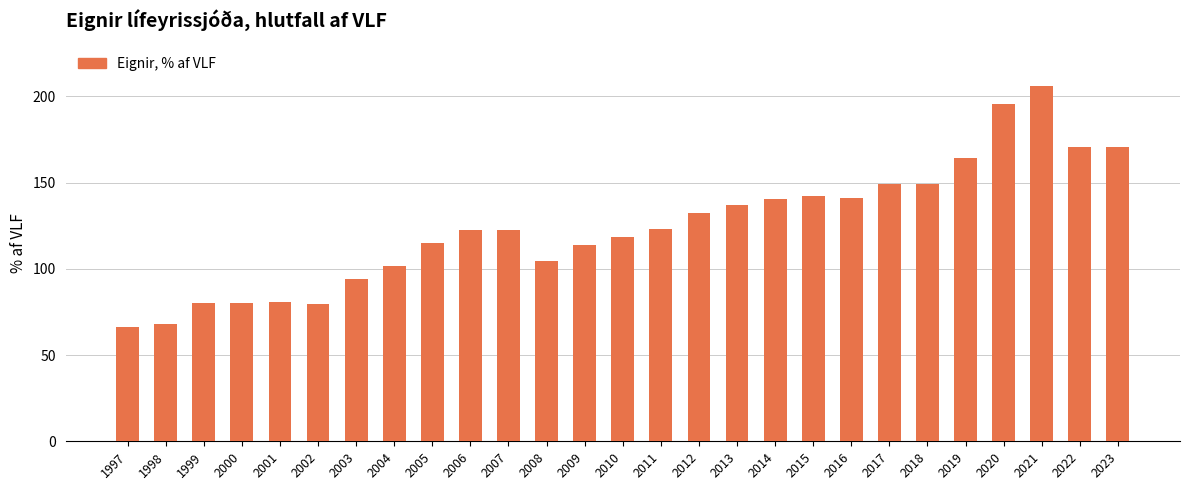

What value does the data have at 2020?

195.5